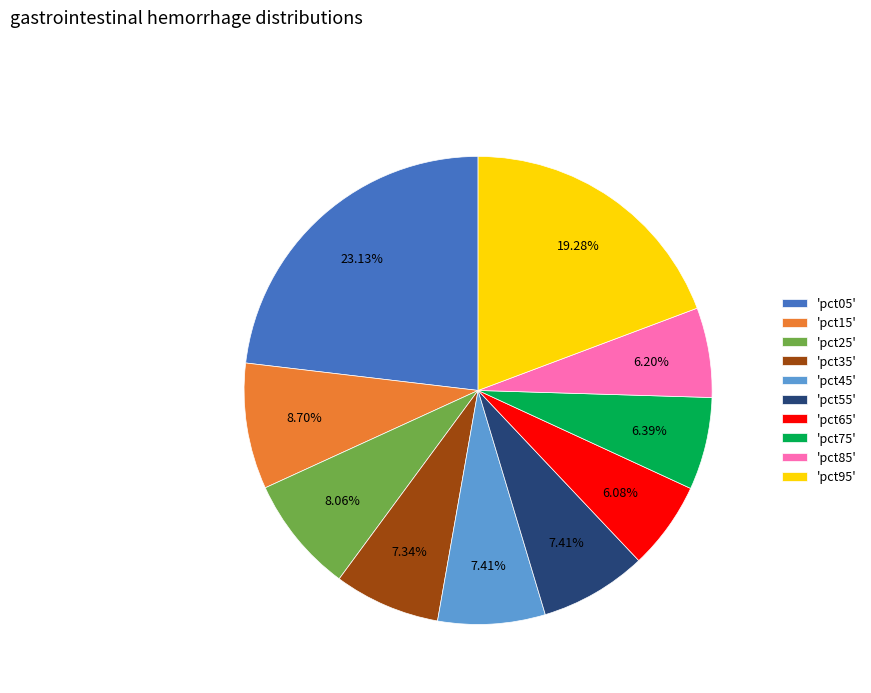

Which has a higher value, 'pct25' or 'pct15'?

'pct15'